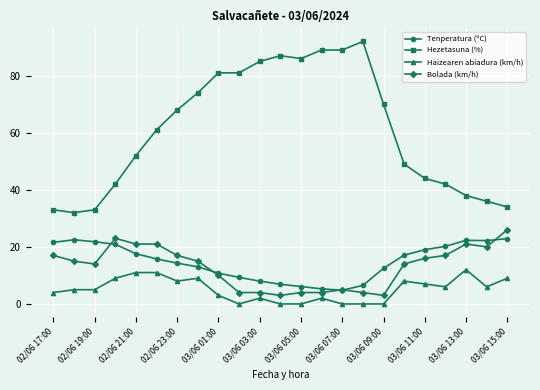

Which series has the largest total across all categories?

Hezetasuna (%)